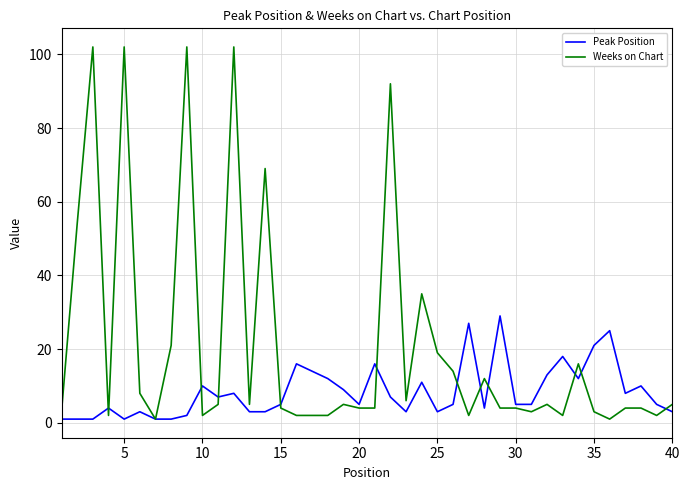

Rank the series by their maximum value, from lowest to highest.

Peak Position, Weeks on Chart